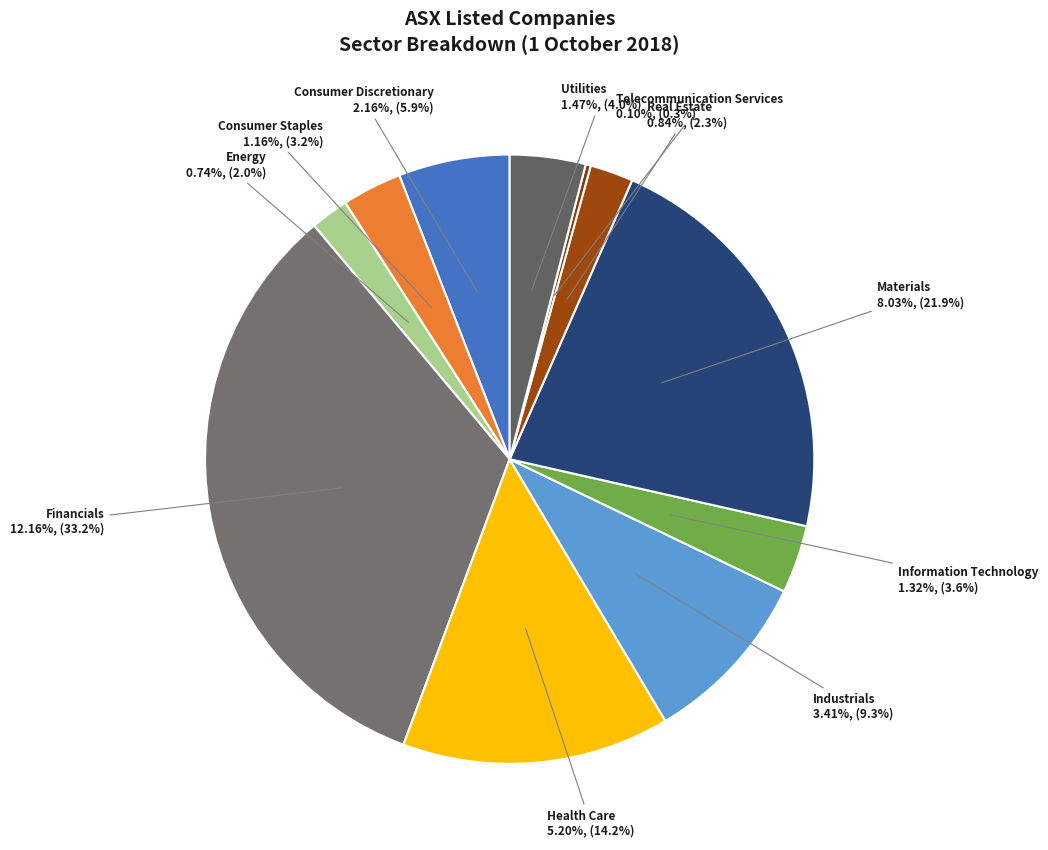

Between Health Care and Consumer Discretionary, which is larger?

Health Care